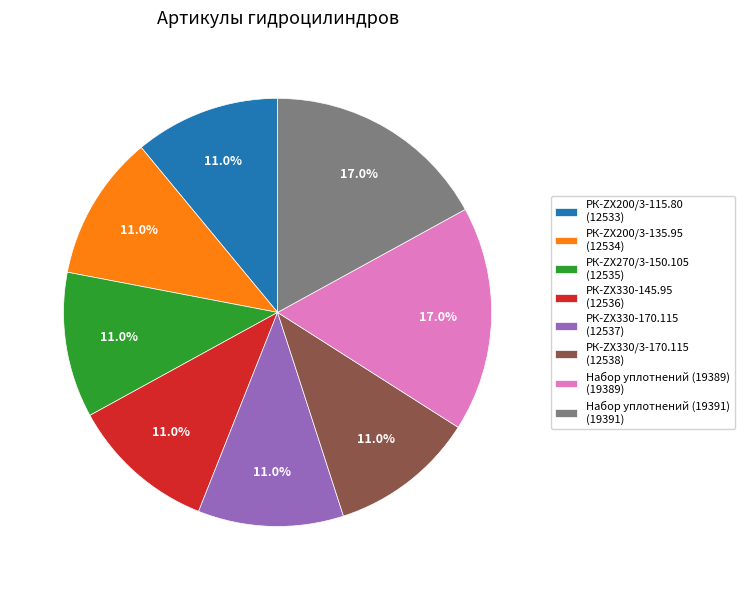

Is РК-ZX330-145.95 the majority of the pie?

No